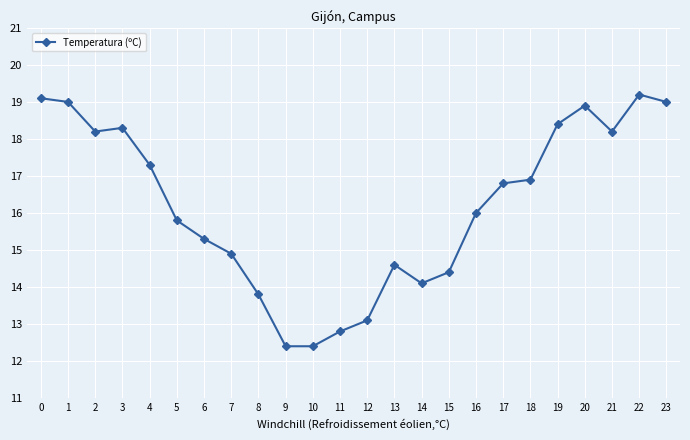

Reading left to right, transcribe all the data shown in this chart.

0=19.1	1=19.0	2=18.2	3=18.3	4=17.3	5=15.8	6=15.3	7=14.9	8=13.8	9=12.4	10=12.4	11=12.8	12=13.1	13=14.6	14=14.1	15=14.4	16=16.0	17=16.8	18=16.9	19=18.4	20=18.9	21=18.2	22=19.2	23=19.0